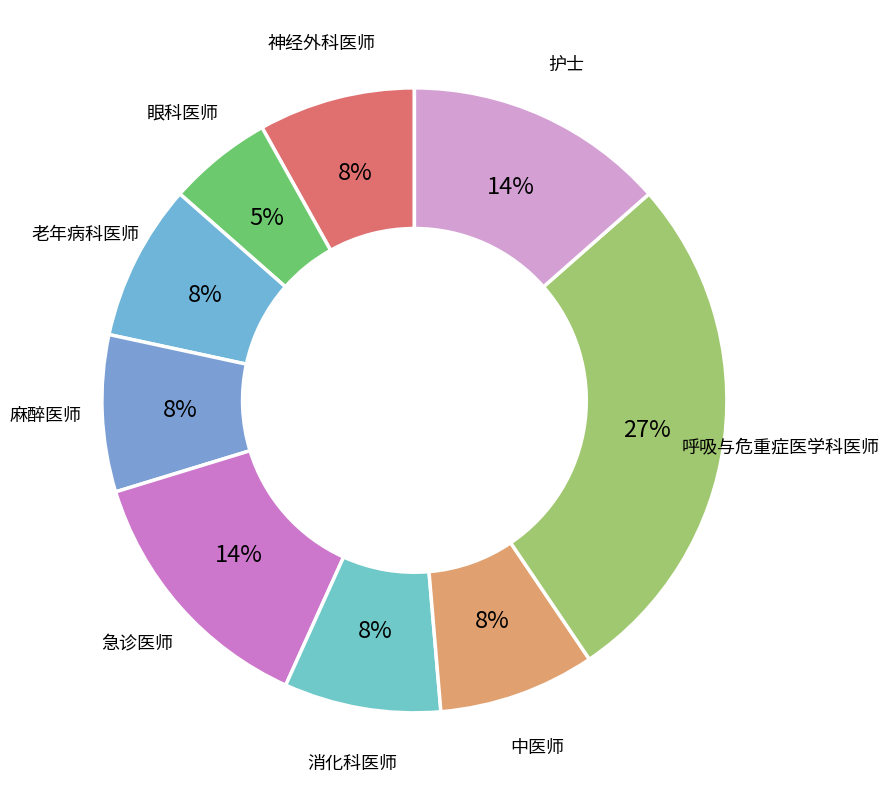

How many segments does this pie chart have?

9